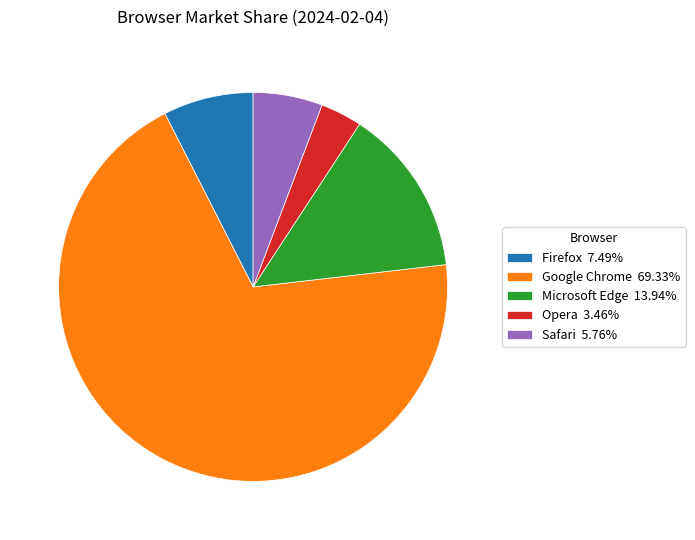

How many segments does this pie chart have?

5